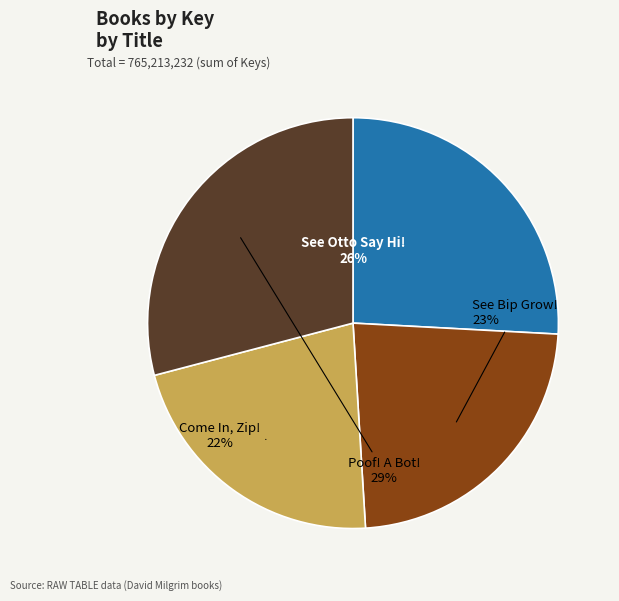

To the nearest percent, what is the average slice percentage?

25%